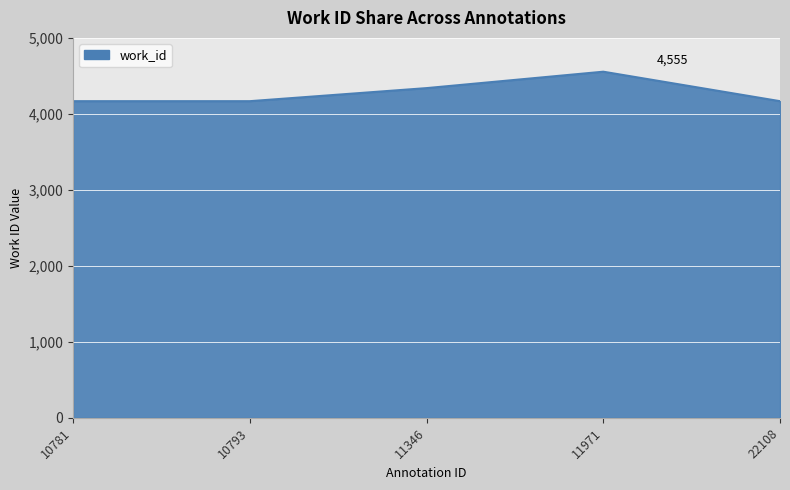

At which category does the data reach its first local peak?

11971